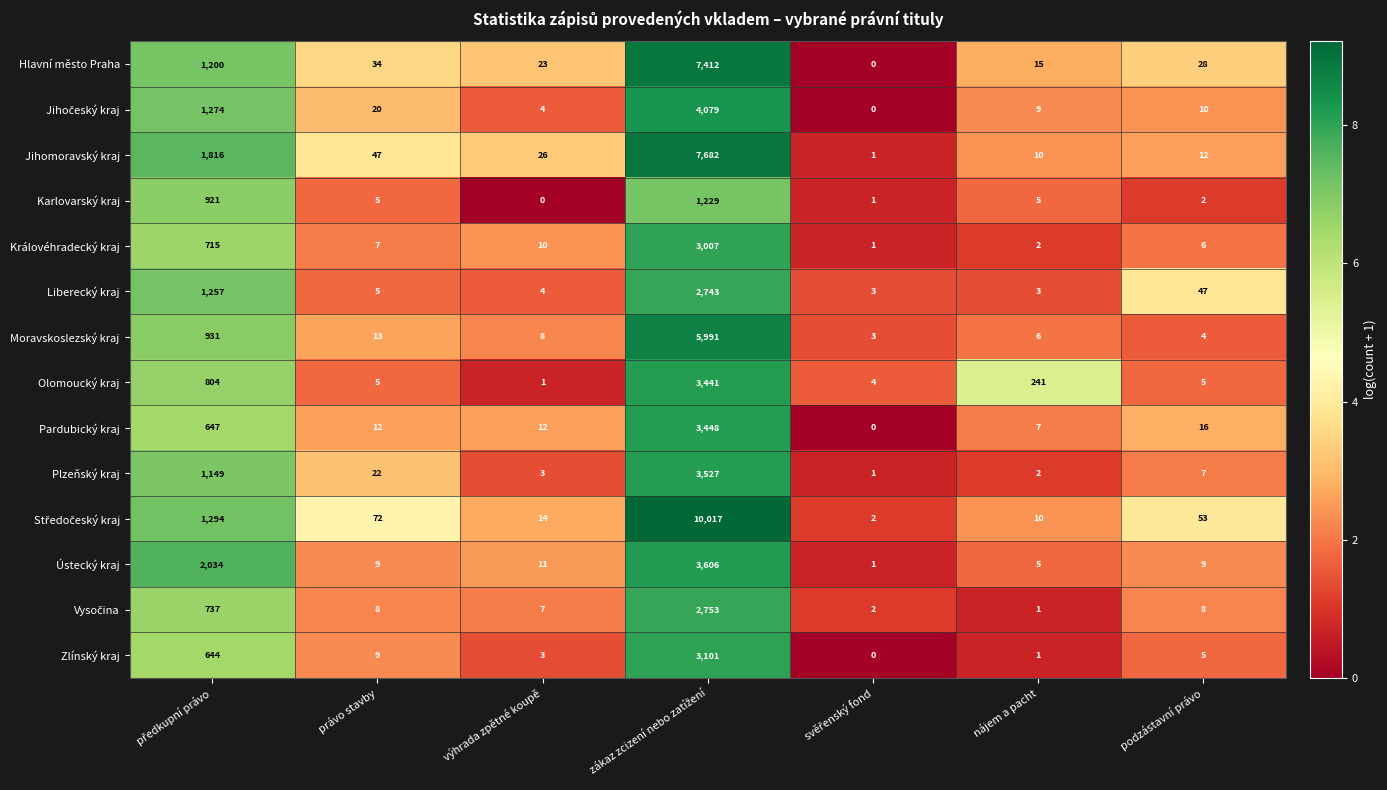

What is the lowest value of the Moravskoslezský kraj series?

3